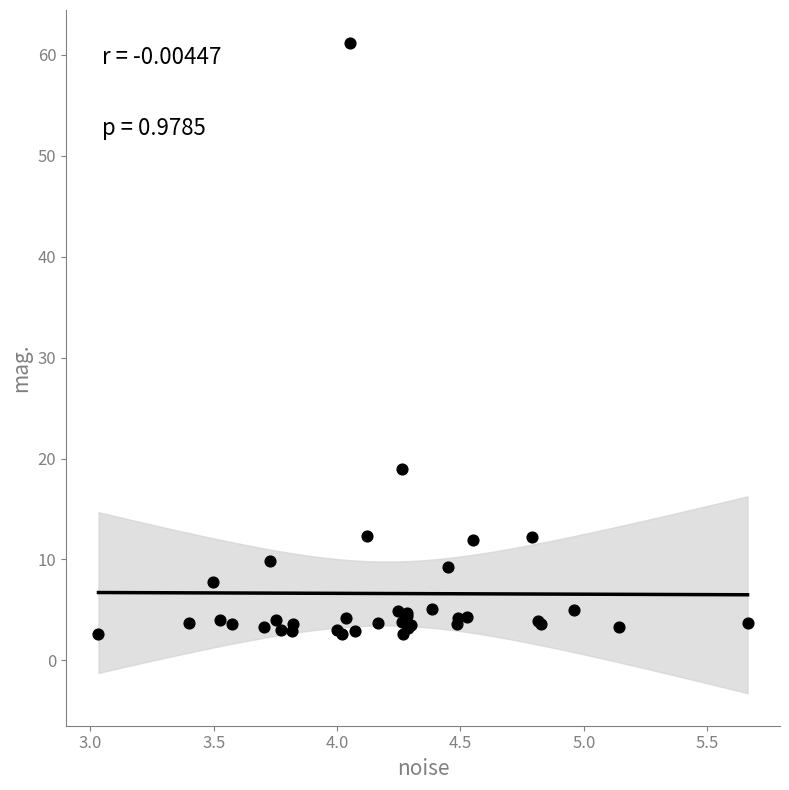

What Y value in the scatter plot is closest to 31?

19.0